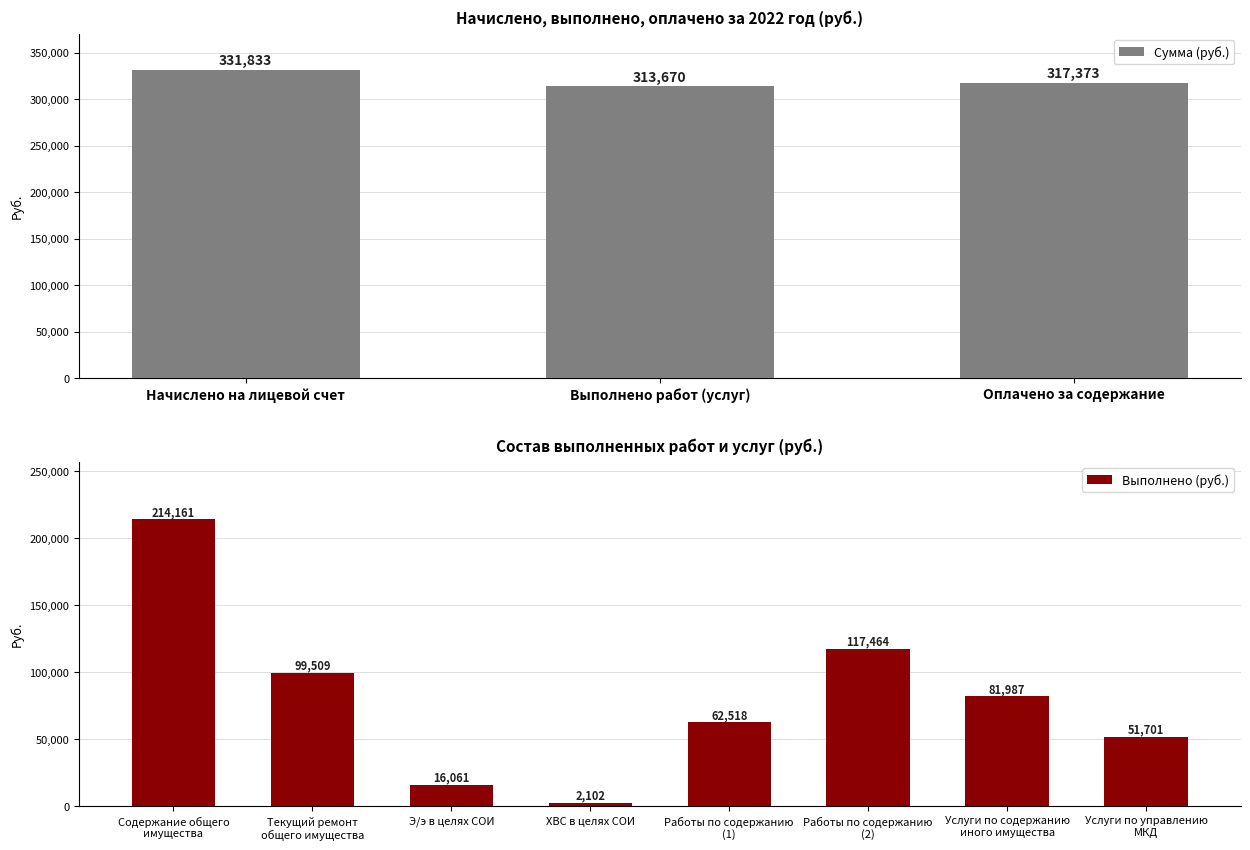

What is the value of the 6th bar from the left?

117463.9